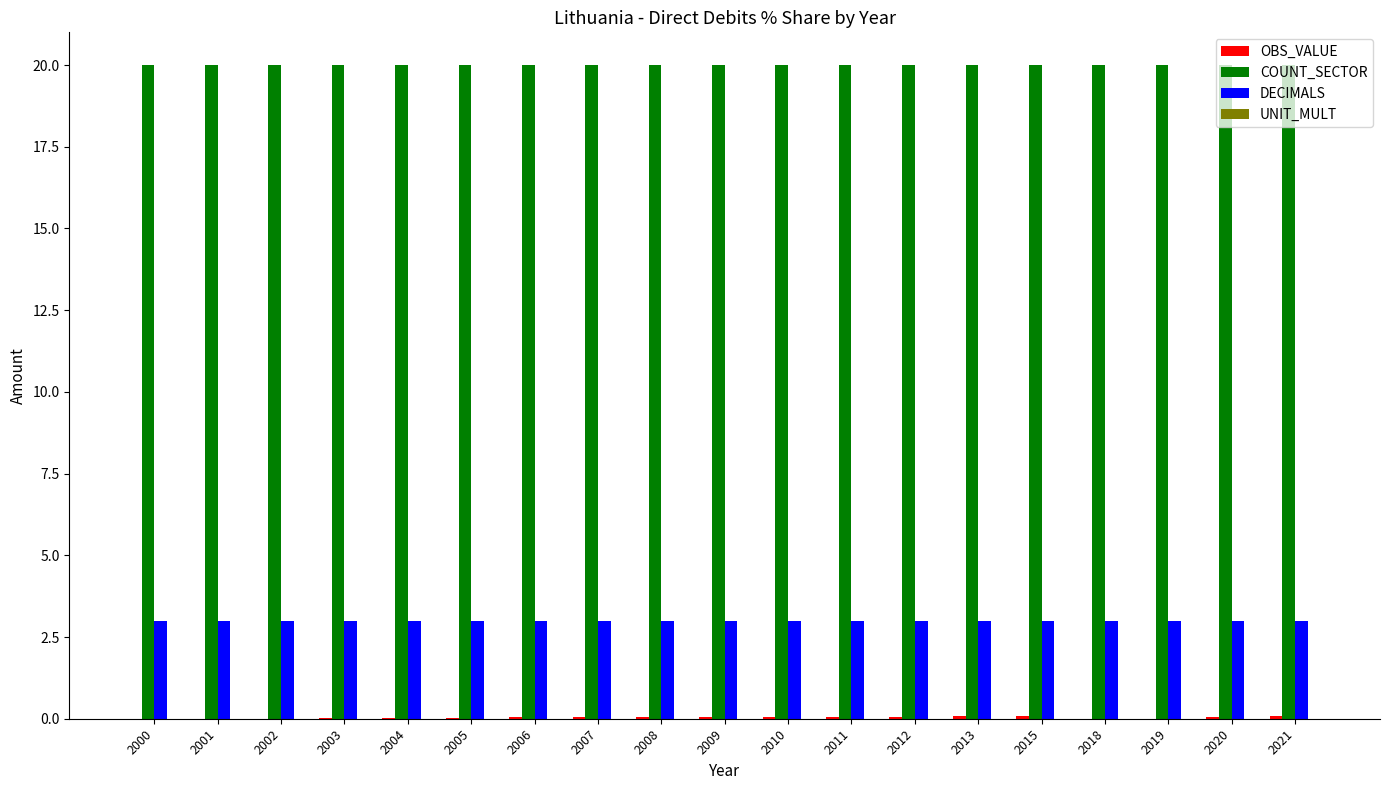

What is the sum of all DECIMALS values?

57.0